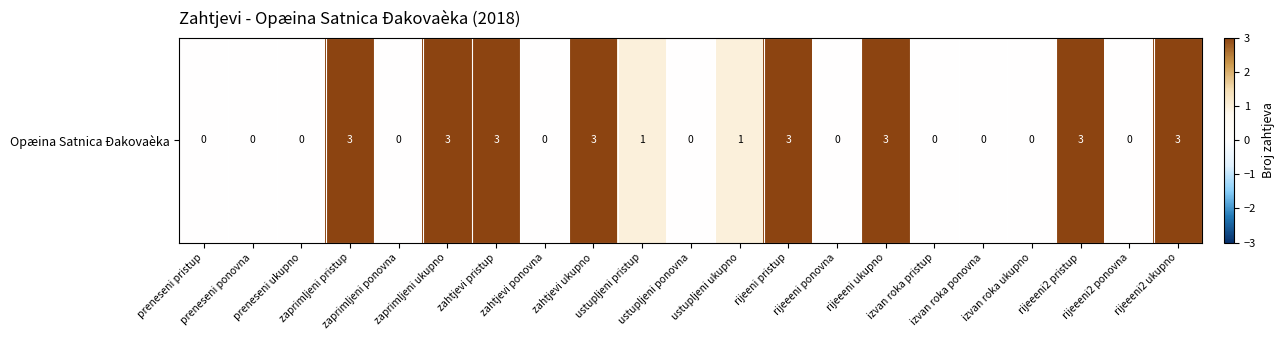

What is the average value?

1